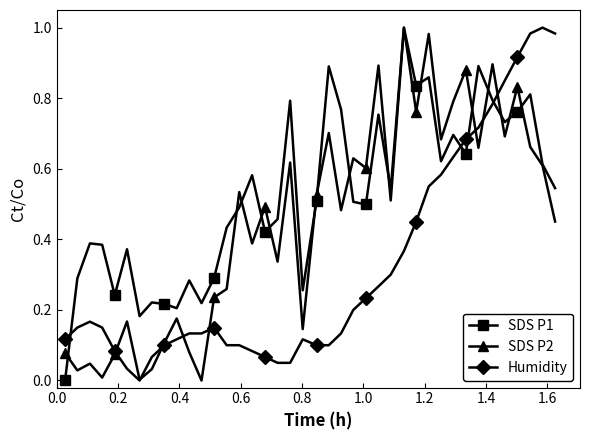

True or false: SDS P1 has more than 0 points higher than both neighbors.

True